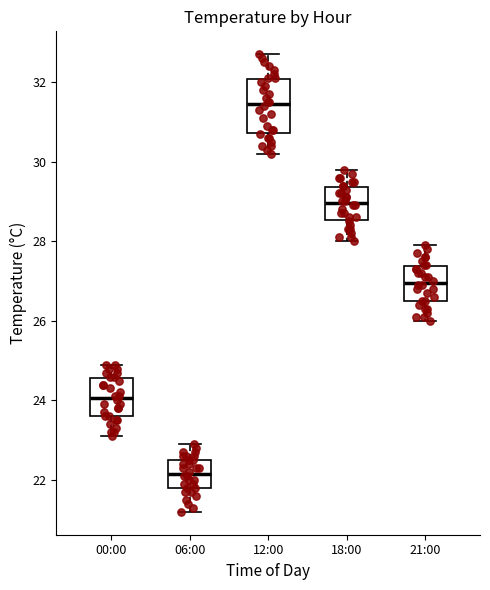

Which box's median line is the highest?

12:00